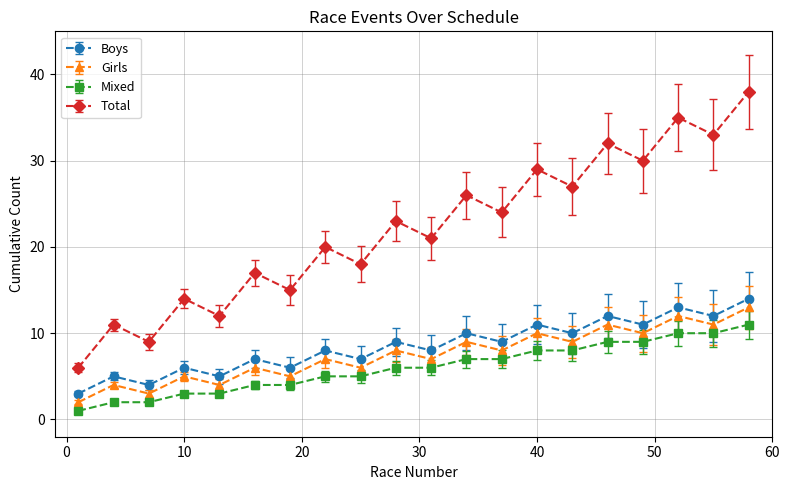

True or false: Total has more than 2 interior local peaks.

True